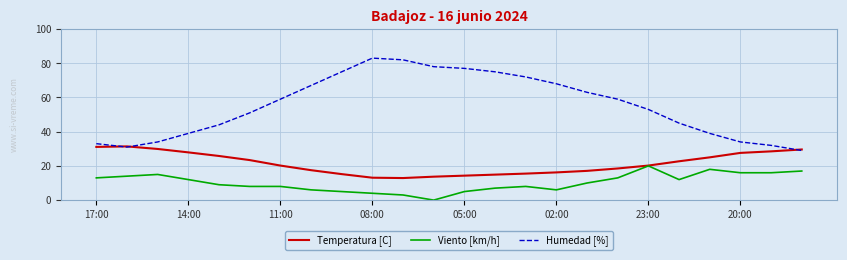

Rank the series by their maximum value, from highest to lowest.

Humedad [%], Temperatura [C], Viento [km/h]